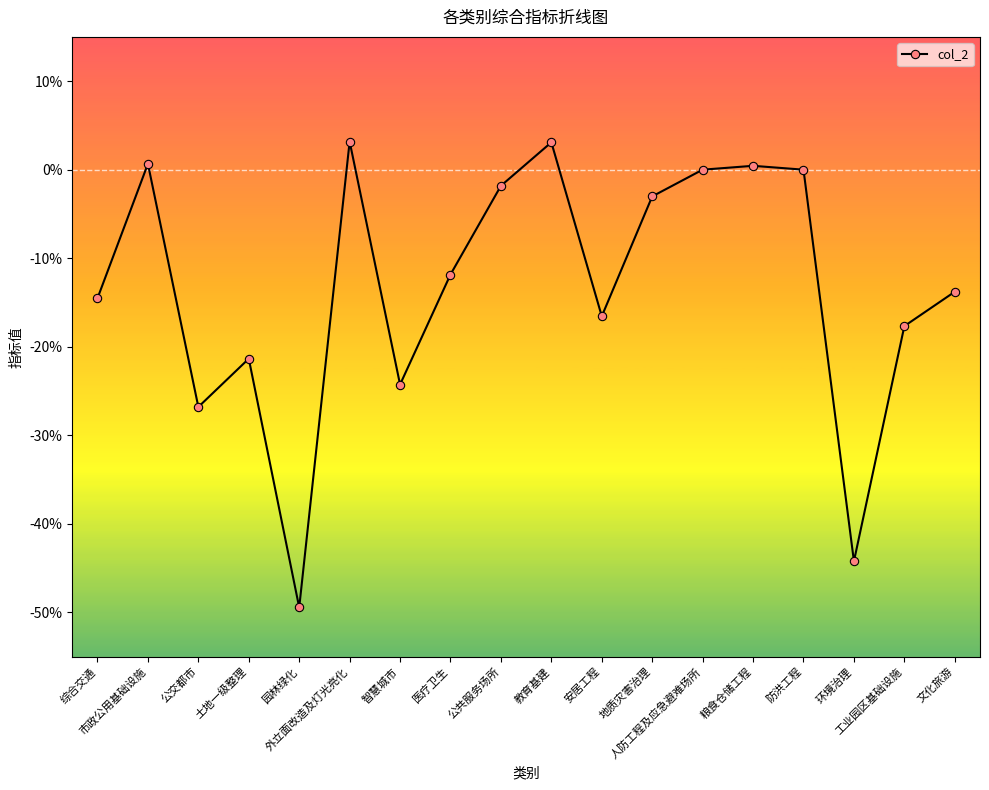

Does the chart have visible grid lines?

No